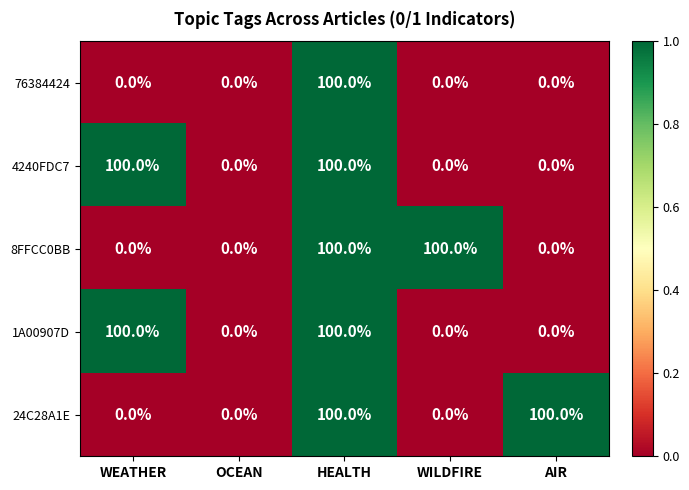

What is the maximum value shown in the chart?

100